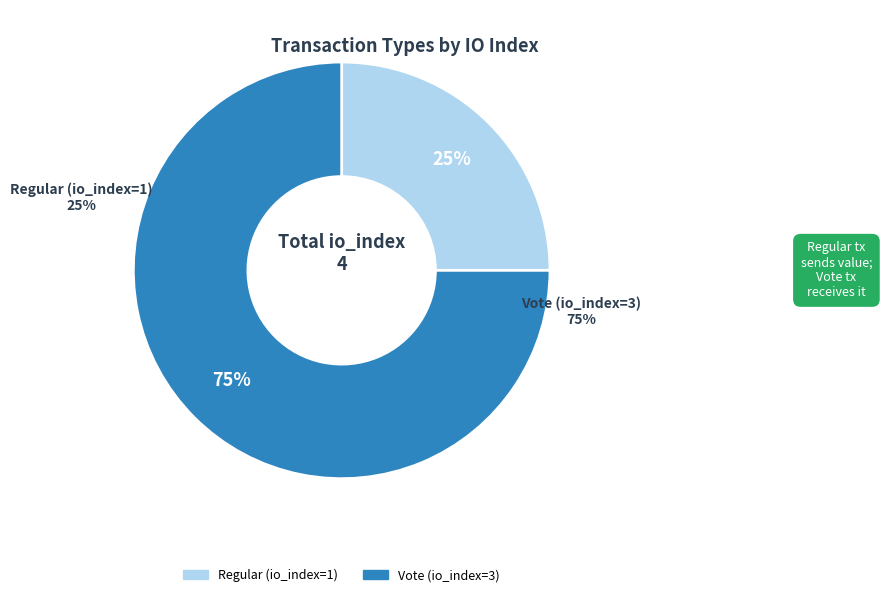

Does Regular (io_index=1) account for over 50% of the chart?

No